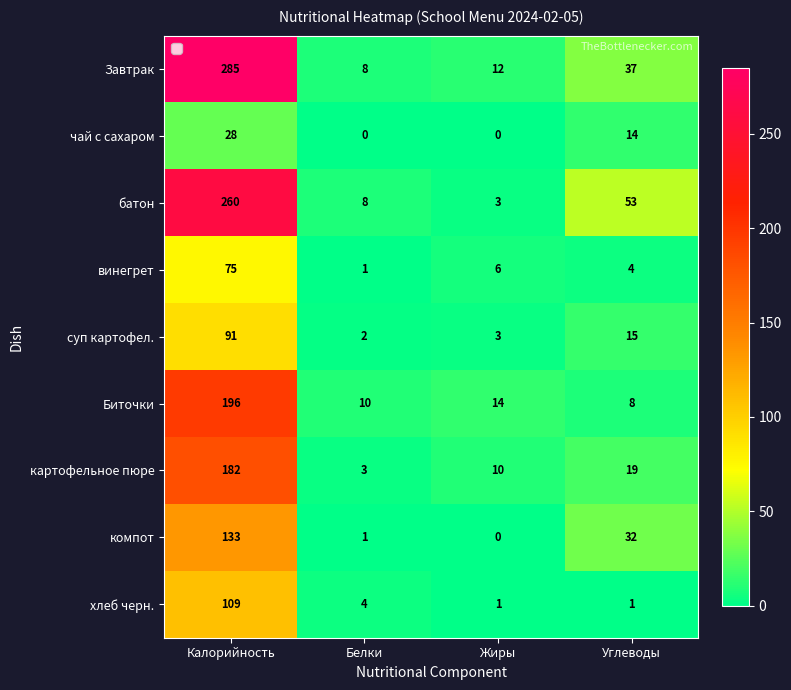

What is the sum of all суп картофел. values?

111